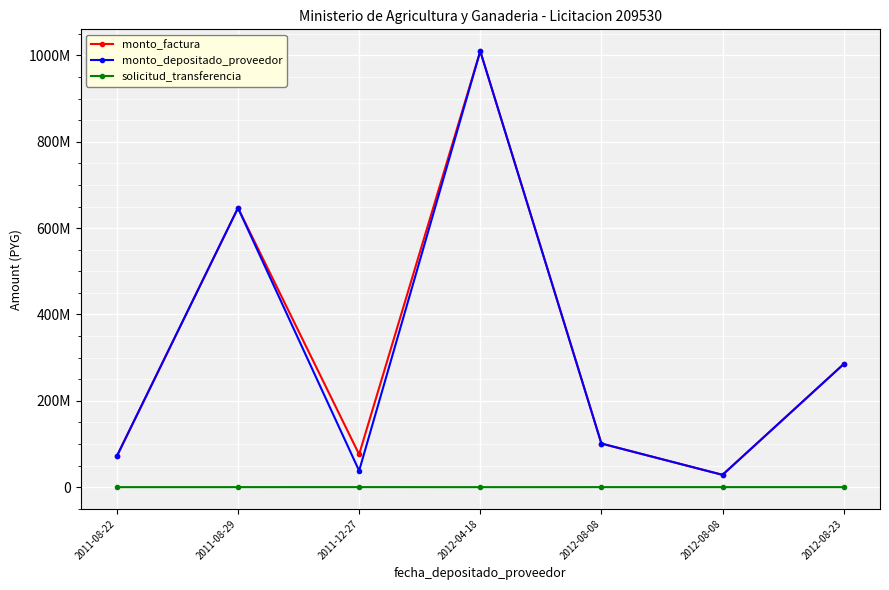

List the series in order of their peak value, lowest first.

solicitud_transferencia, monto_factura, monto_depositado_proveedor